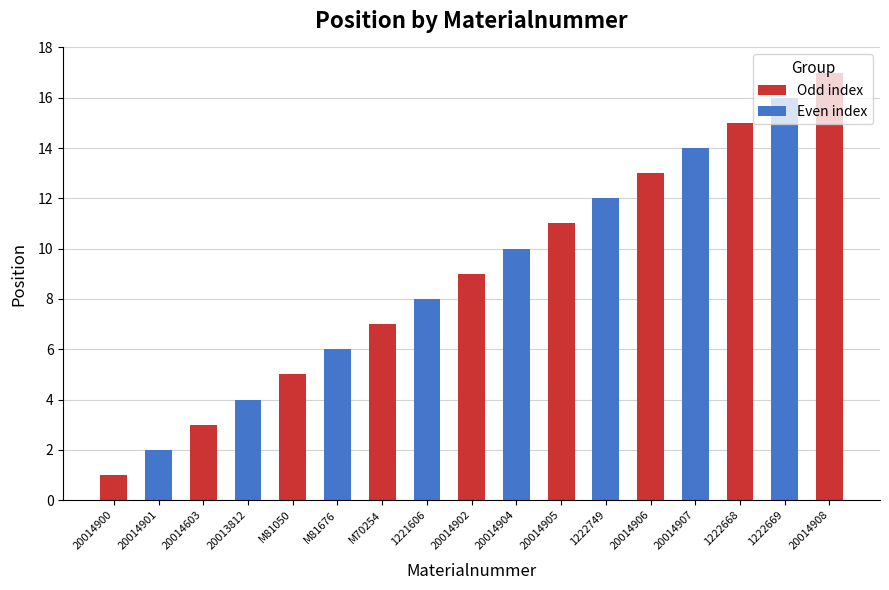

What is the approximate value at 20013812?

4